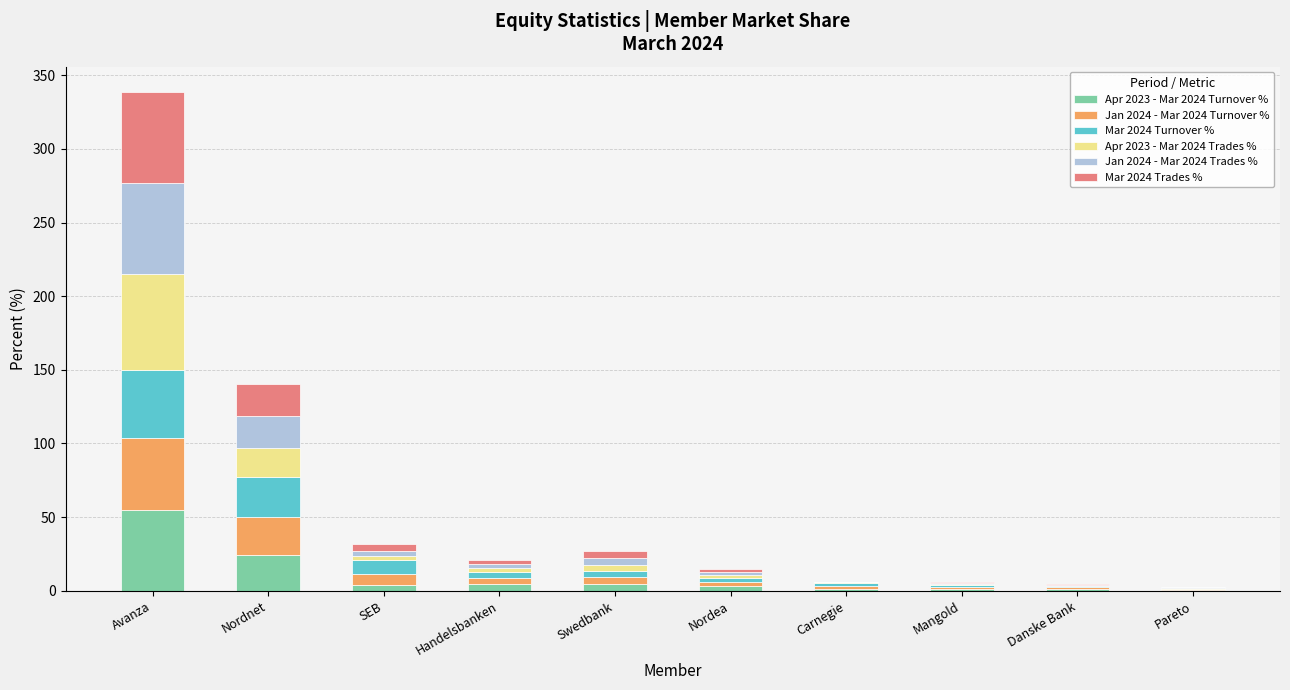

What is the total value across all series at Nordnet?

140.5